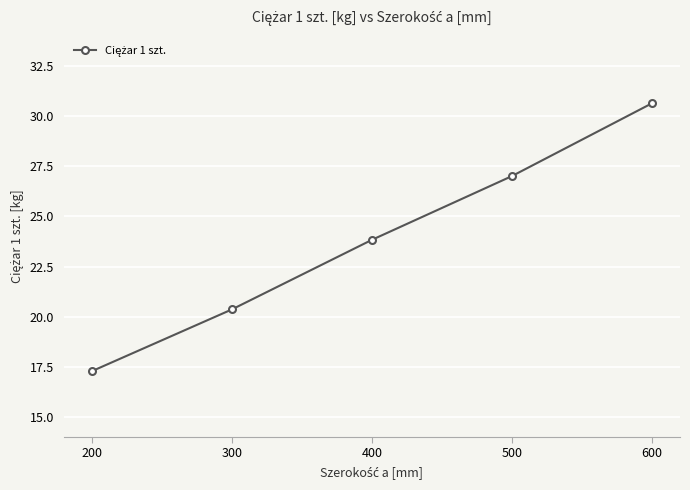

At which label is the value closest to 23?

400